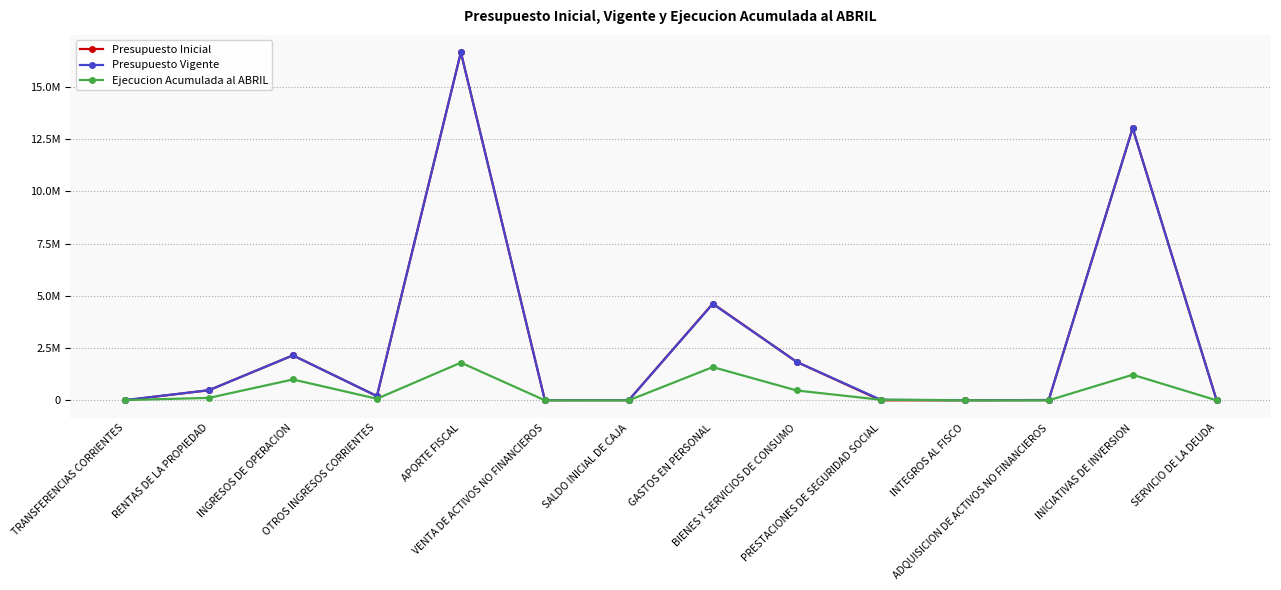

Which series has the largest range (max minus min)?

Presupuesto Inicial